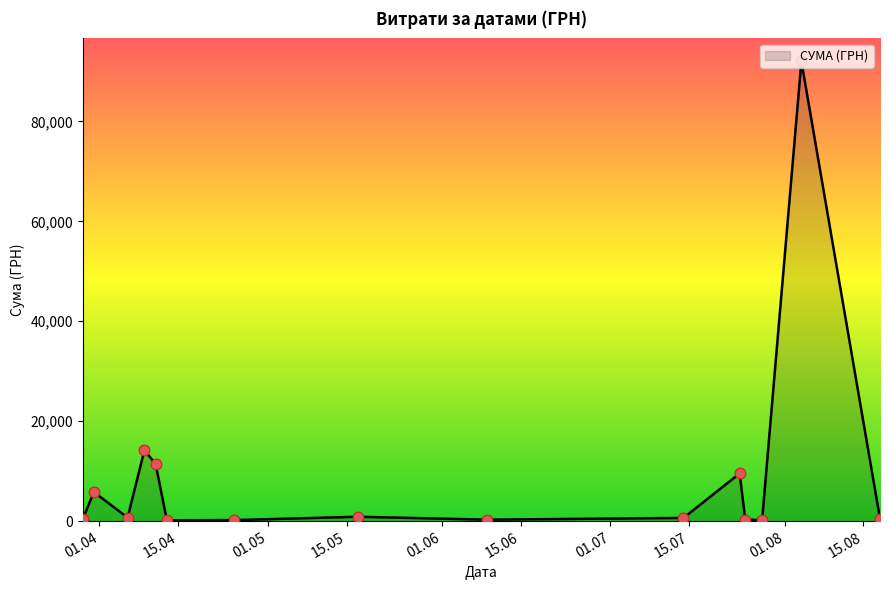

What is the maximum value shown in the chart?

91998.9